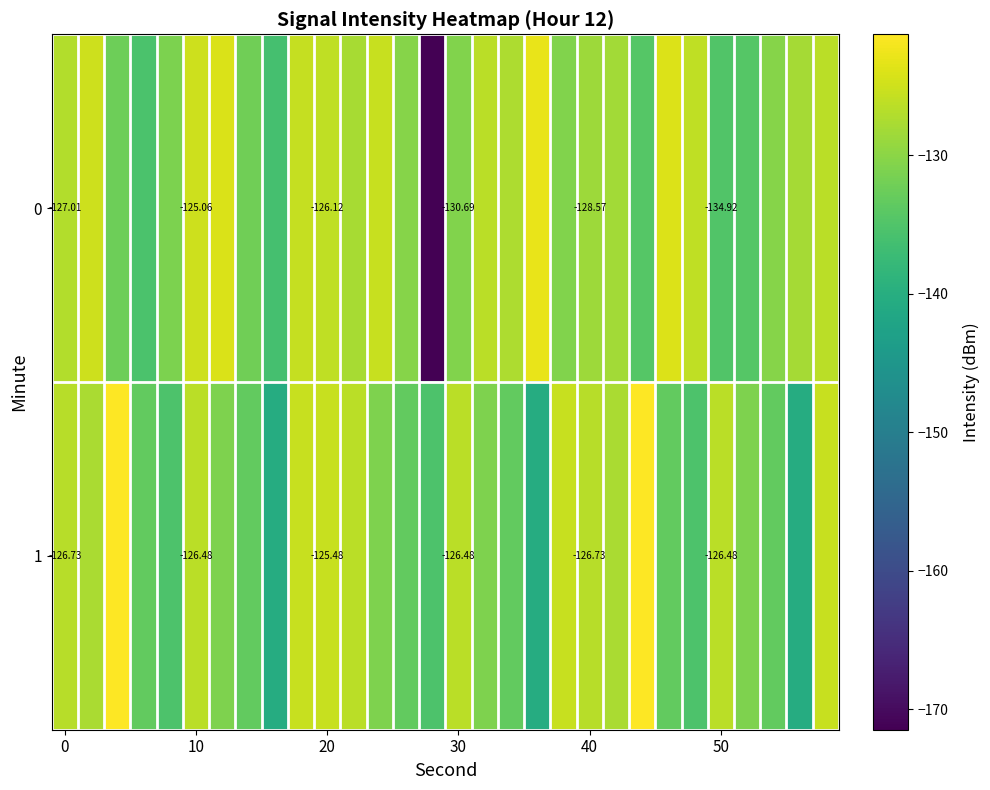

Is the value of row_0 at 10 greater than the value of row_1 at 19?

Yes